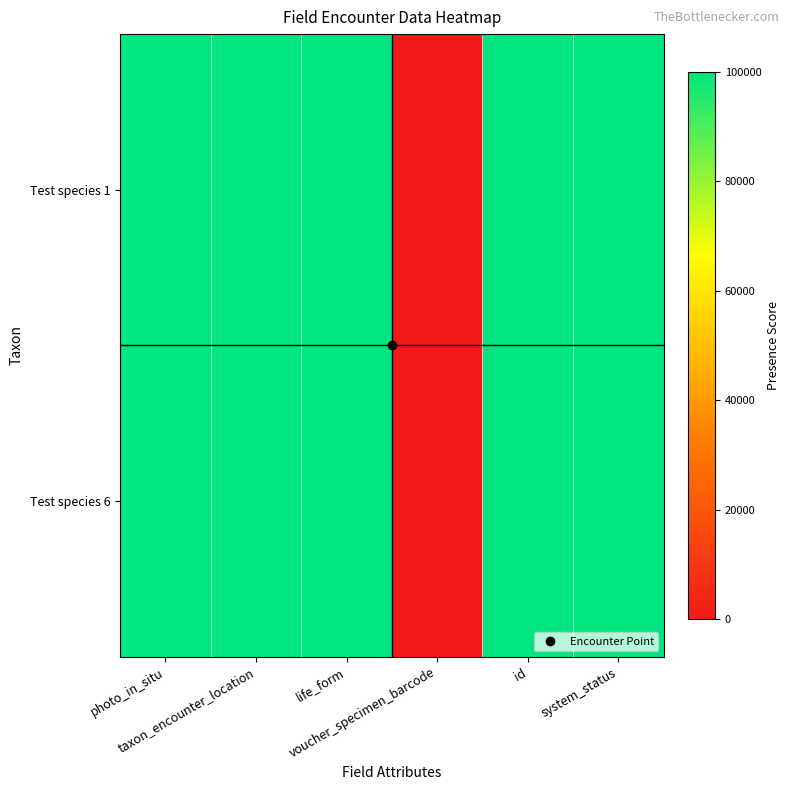

Reading right to left, transcribe all the data shown in this chart.

Test species 1: system_status=100000	id=100000	voucher_specimen_barcode=0	life_form=100000	taxon_encounter_location=100000	photo_in_situ=100000
Test species 6: system_status=100000	id=100000	voucher_specimen_barcode=0	life_form=100000	taxon_encounter_location=100000	photo_in_situ=100000